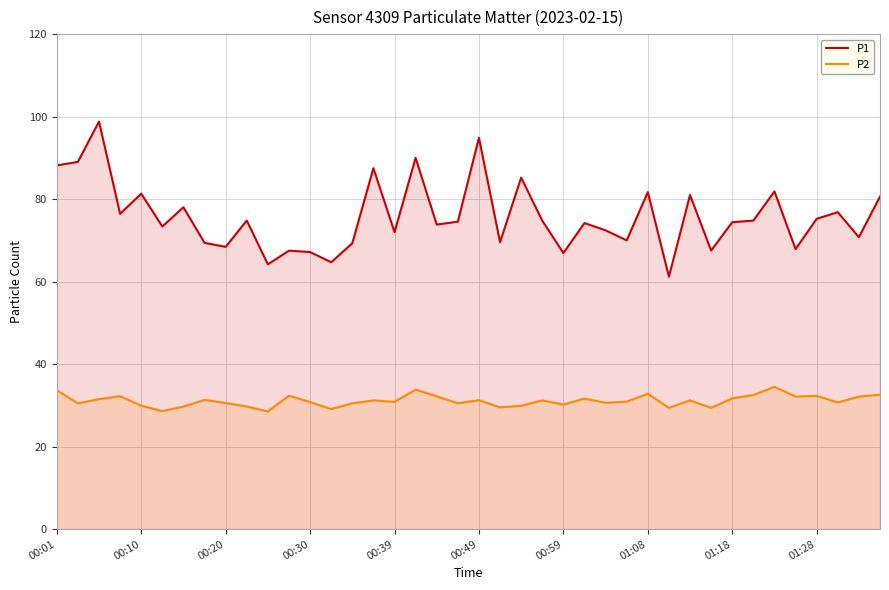

Rank the series by their maximum value, from highest to lowest.

P1, P2